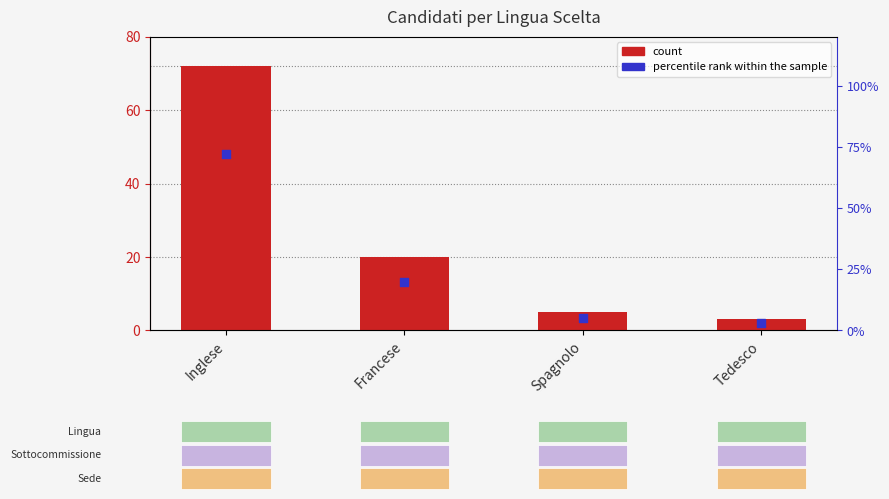

At which category is the sum across all series the highest?

Inglese